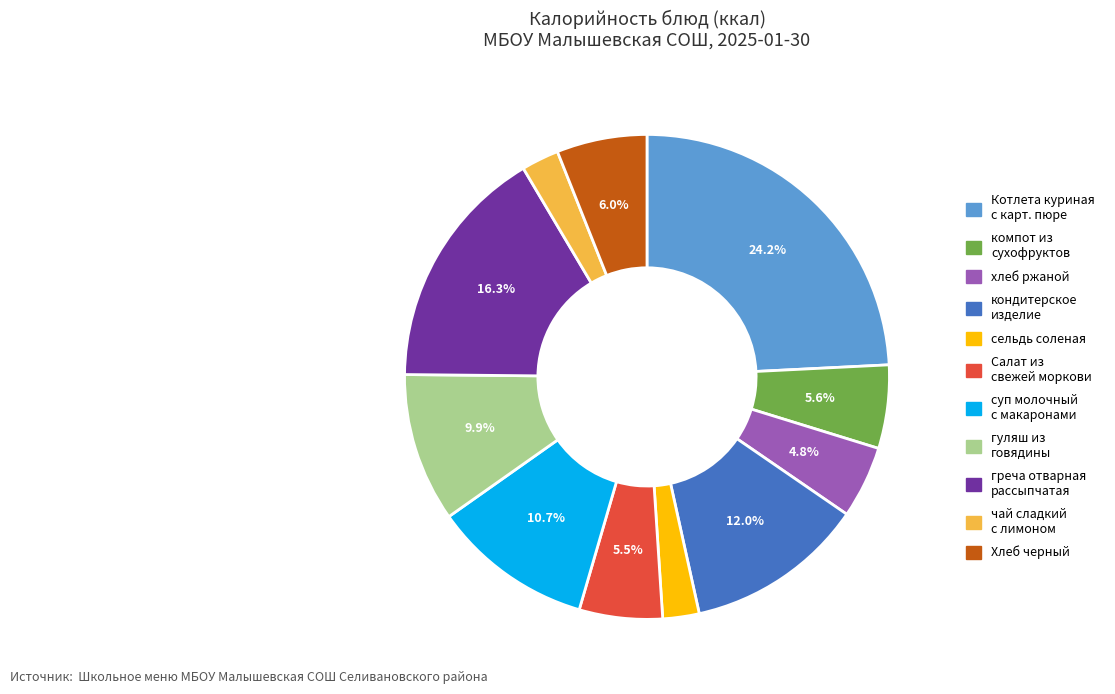

Does Хлеб черный account for over 50% of the chart?

No